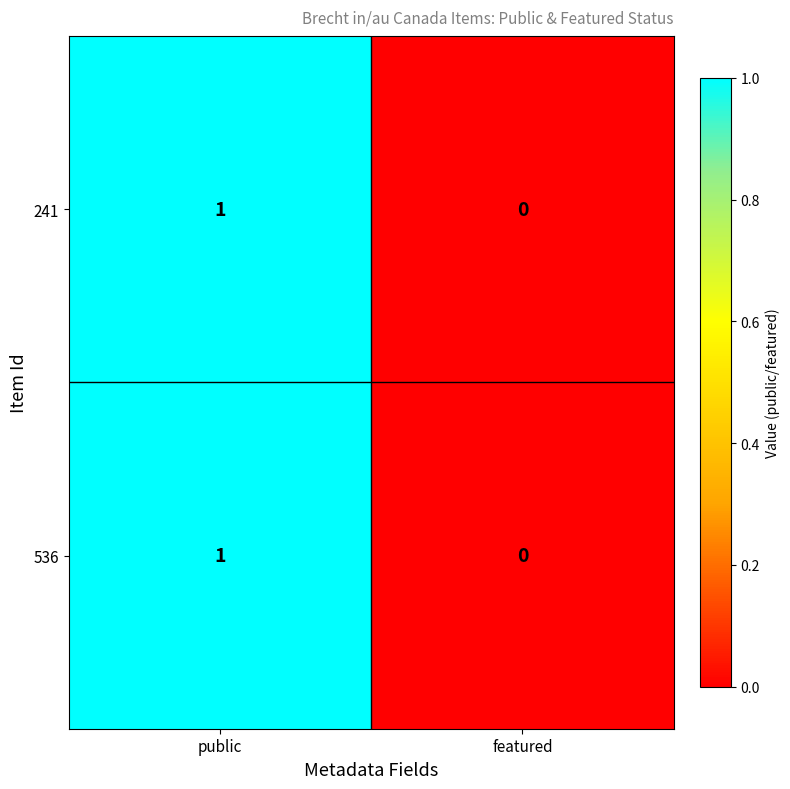

True or false: 536 has a value of 0 at featured.

True